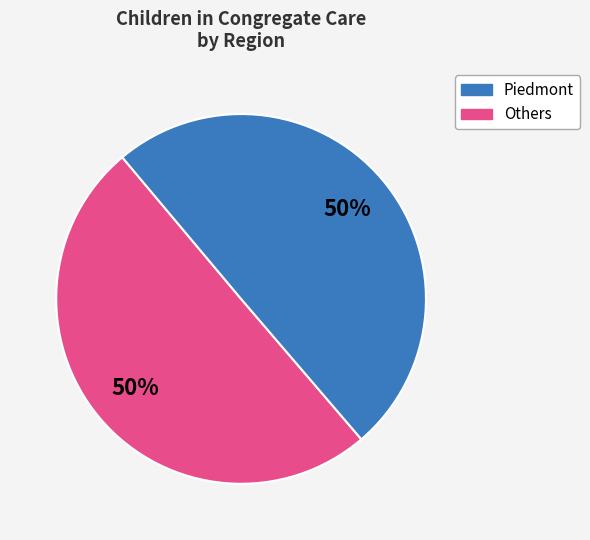

To the nearest percent, what is the average slice percentage?

50%